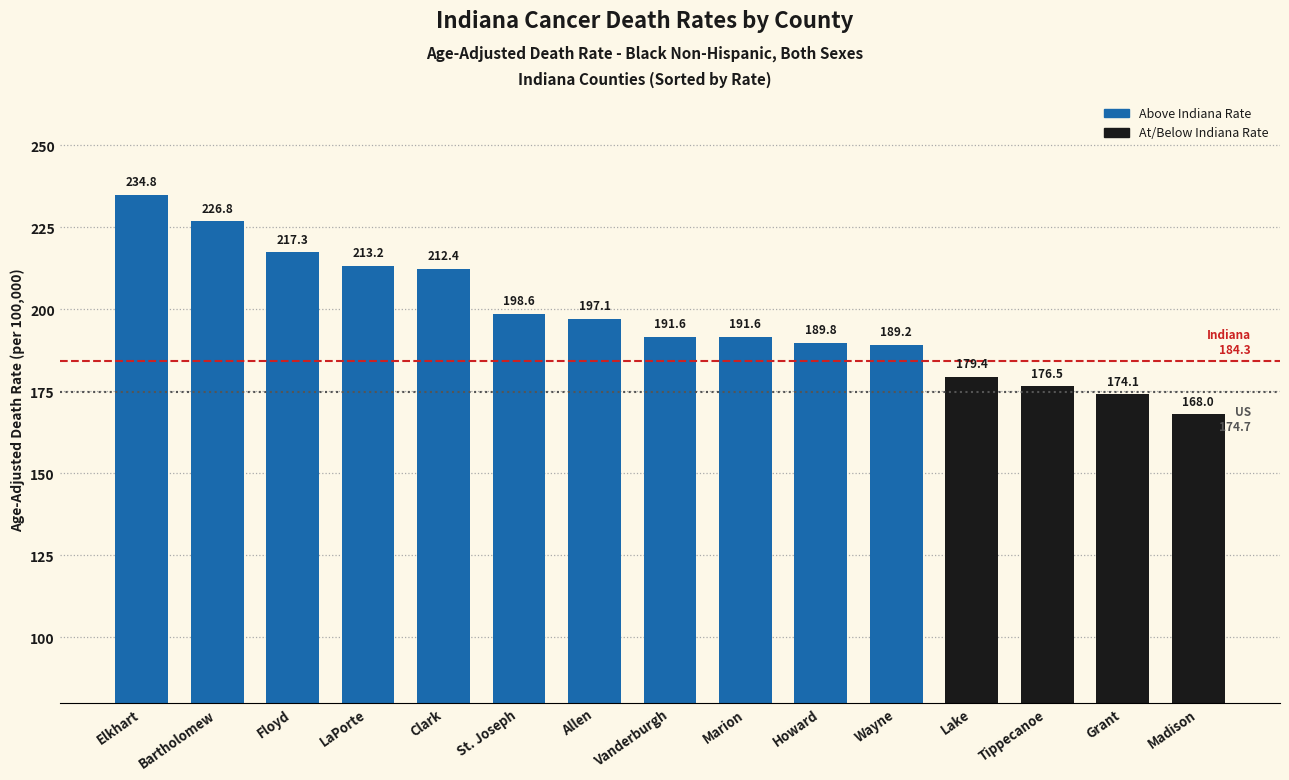

What is the average value?

197.4